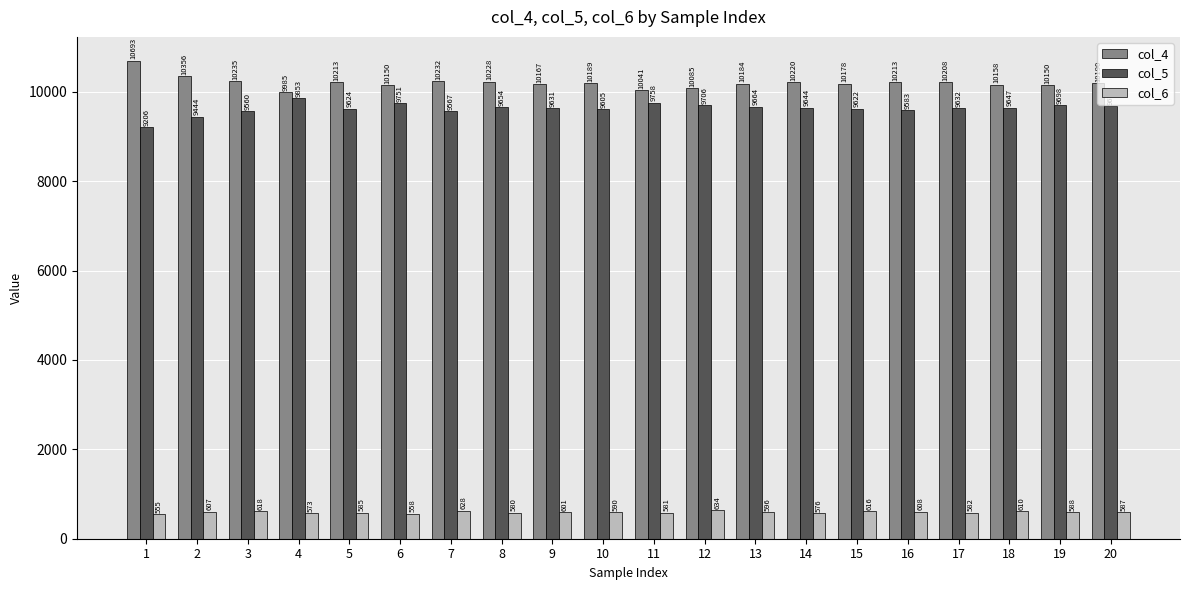

What is the difference between the highest and lowest values at 12?

9451